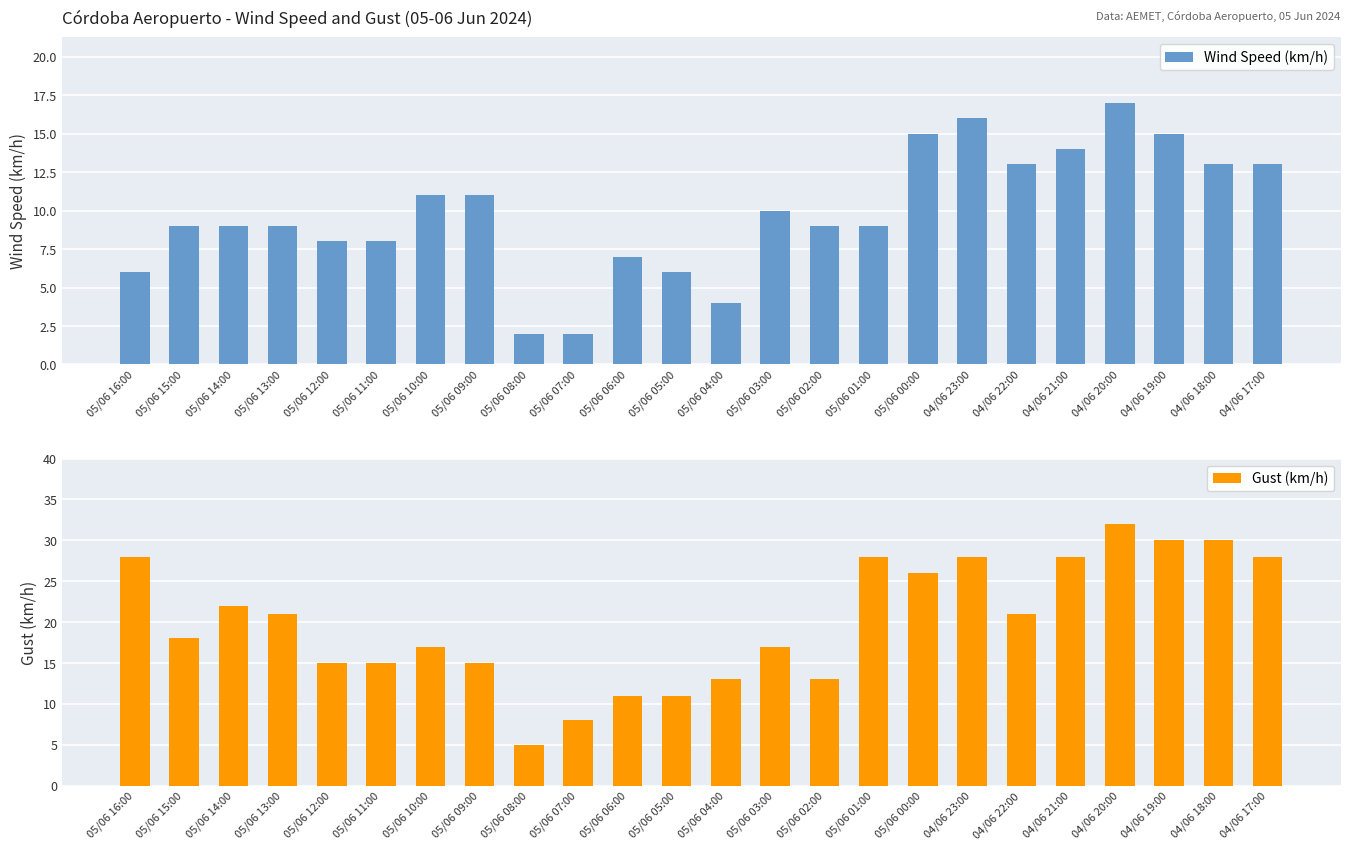

What is the difference between the second highest and minimum values in the Wind Speed (km/h) series?

14